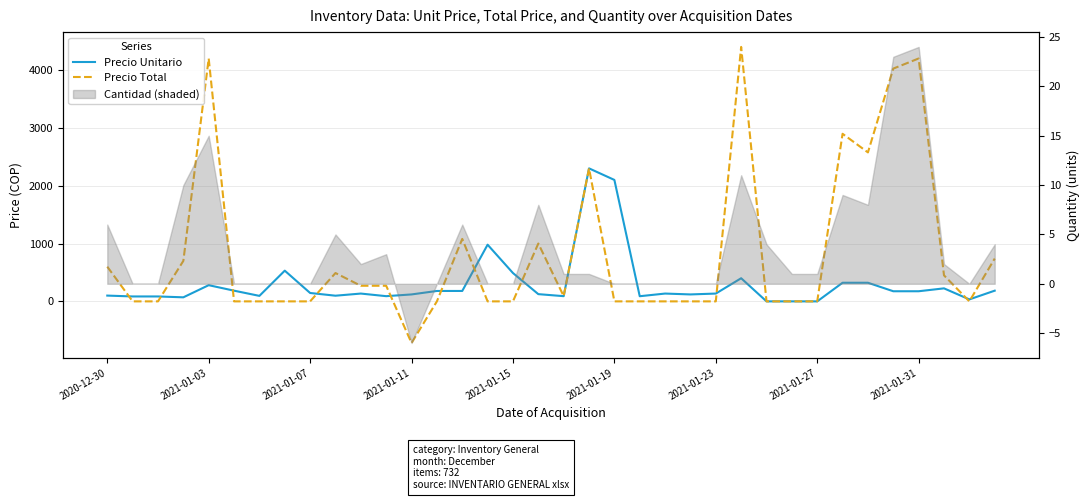

True or false: Precio Unitario and Precio Total intersect in this chart.

True